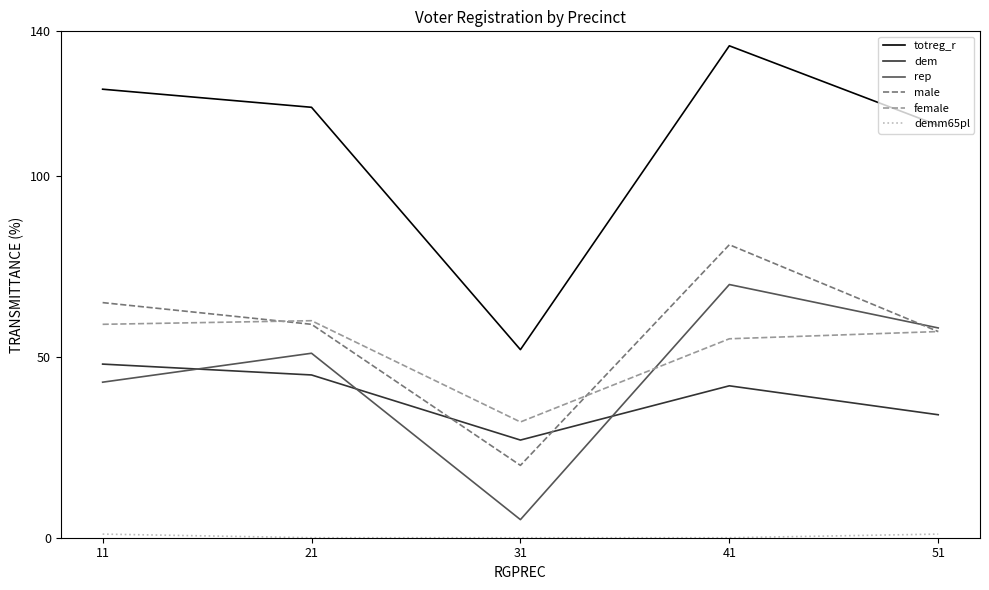

What is the highest value of the male series?

81